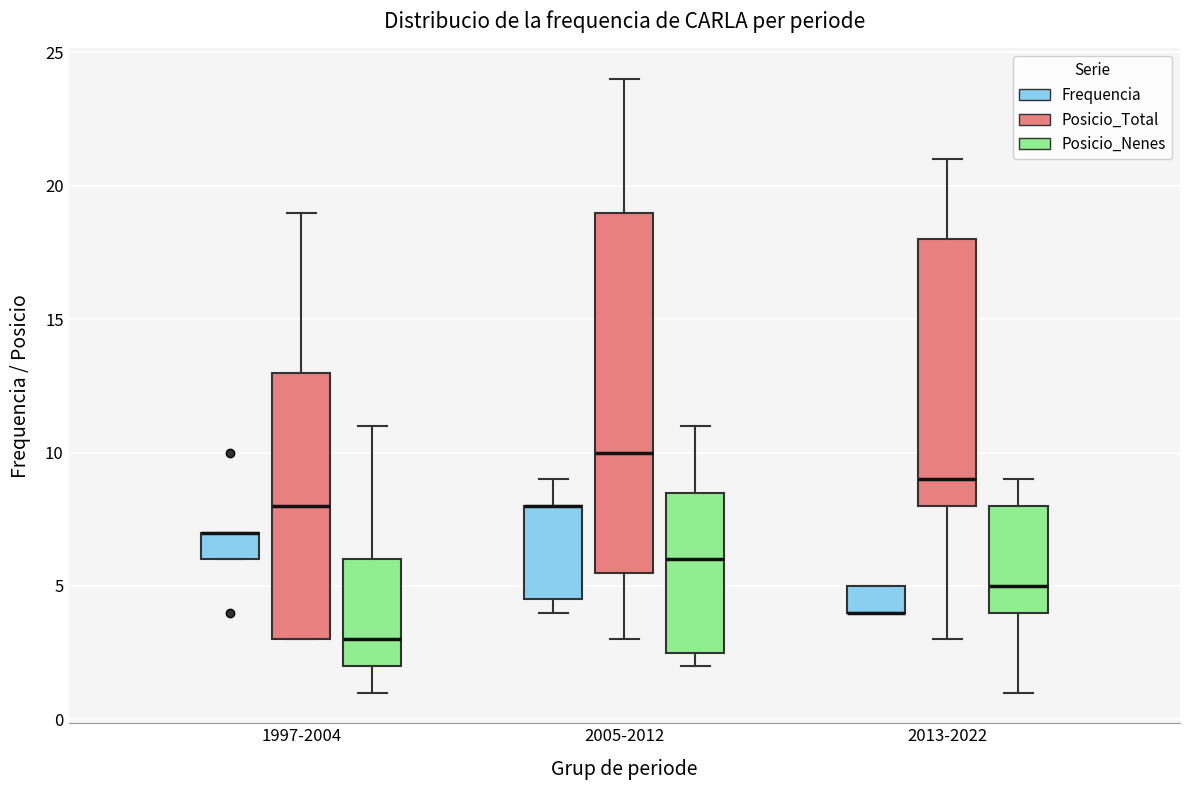

Reading left to right, read every box against the y-axis: the position of its median line, the range the box covers, and the ends of its whiskers. The values are not printed on the chart, so give them approximately, as read against the axis.

1997-2004 (Frequencia): median 7.0 (drawn on the box's upper edge), box 6.0 to 7.0, whiskers 6.0 to 7.0
1997-2004 (Posicio_Total): median 8.0, box 3.0 to 13.0, whiskers 3.0 to 19.0
1997-2004 (Posicio_Nenes): median 3.0, box 2.0 to 6.0, whiskers 1.0 to 11.0
2005-2012 (Frequencia): median 8.0 (drawn on the box's upper edge), box 4.5 to 8.0, whiskers 4.0 to 9.0
2005-2012 (Posicio_Total): median 10.0, box 5.5 to 19.0, whiskers 3.0 to 24.0
2005-2012 (Posicio_Nenes): median 6.0, box 2.5 to 8.5, whiskers 2.0 to 11.0
2013-2022 (Frequencia): median 4.0 (drawn on the box's lower edge), box 4.0 to 5.0, whiskers 4.0 to 5.0
2013-2022 (Posicio_Total): median 9.0, box 8.0 to 18.0, whiskers 3.0 to 21.0
2013-2022 (Posicio_Nenes): median 5.0, box 4.0 to 8.0, whiskers 1.0 to 9.0